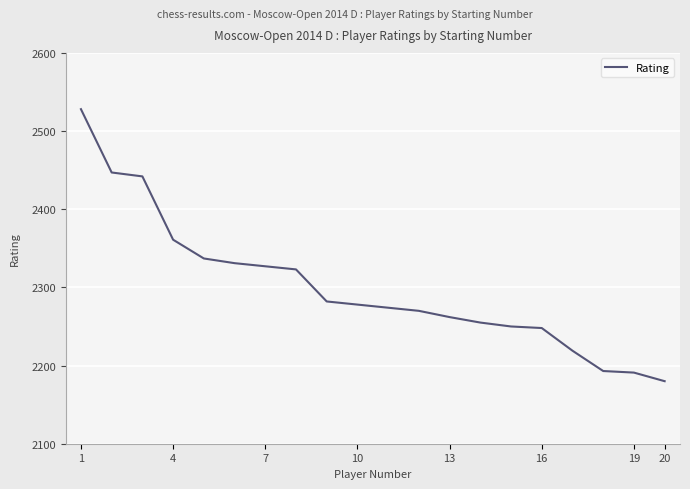

What is the smallest value displayed?

2180